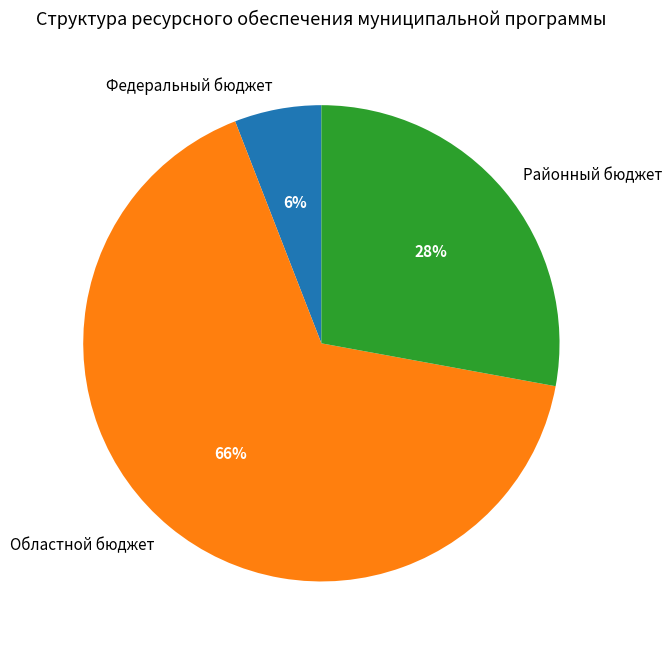

Do Федеральный бюджет and Районный бюджет together represent more than half of the pie?

No